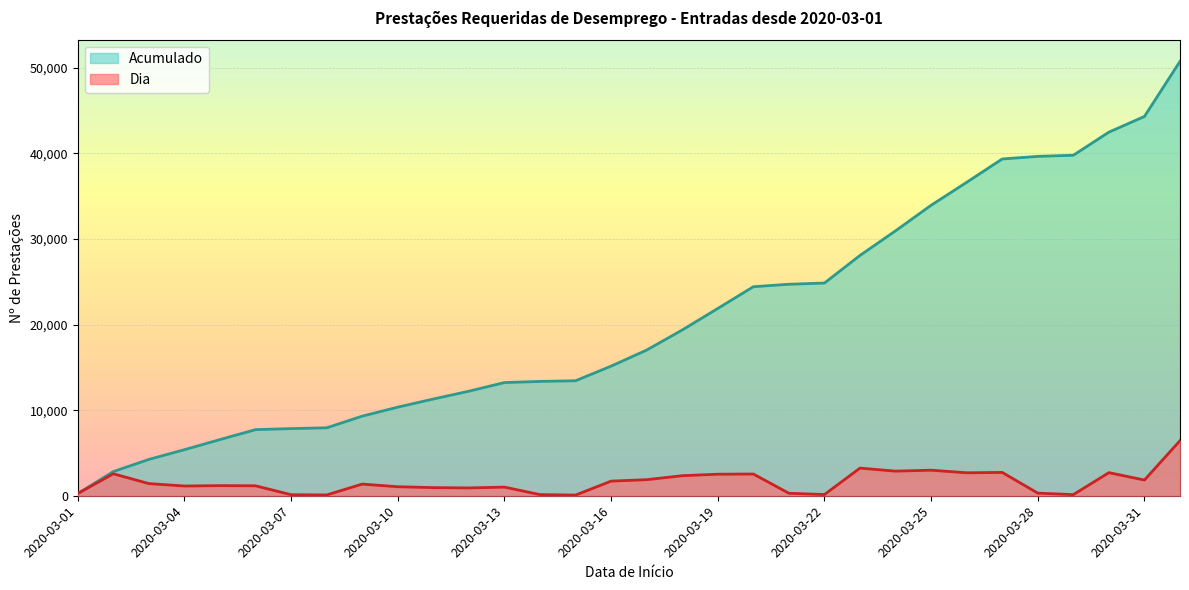

True or false: Acumulado has more than 2 interior local peaks.

False